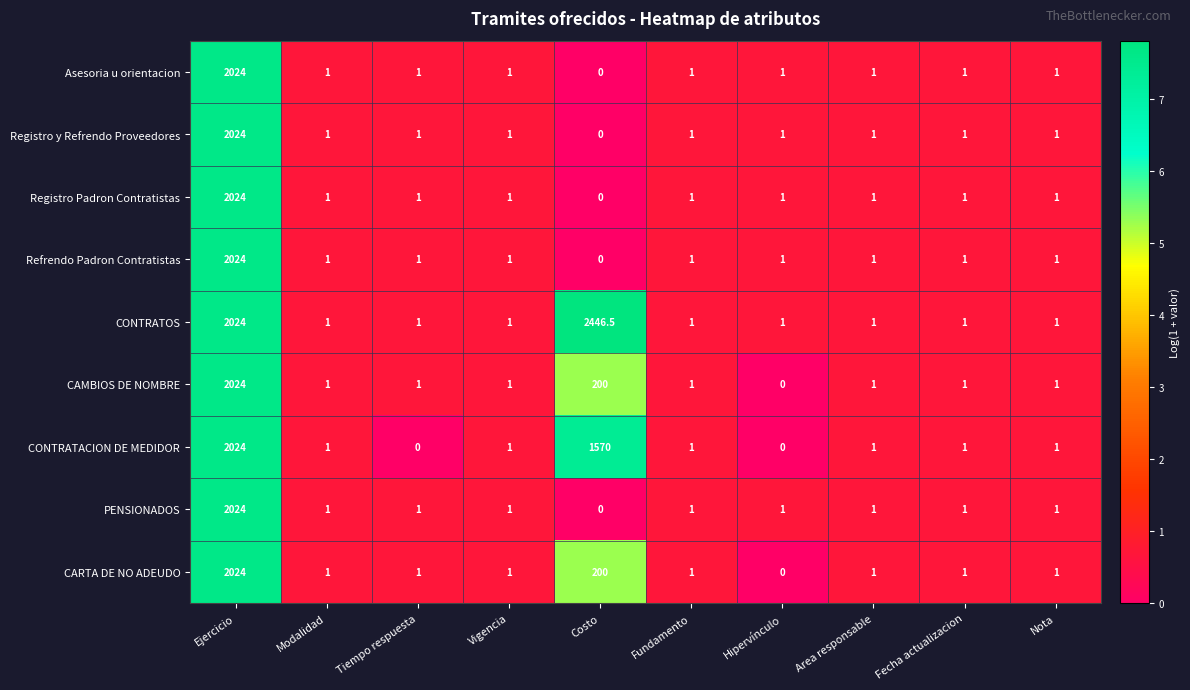

Which series has the largest range (max minus min)?

CONTRATOS